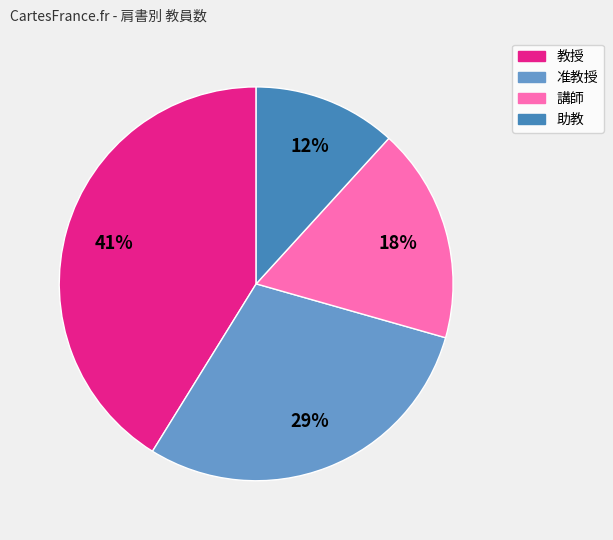

True or false: 助教 accounts for 12% of the total.

True